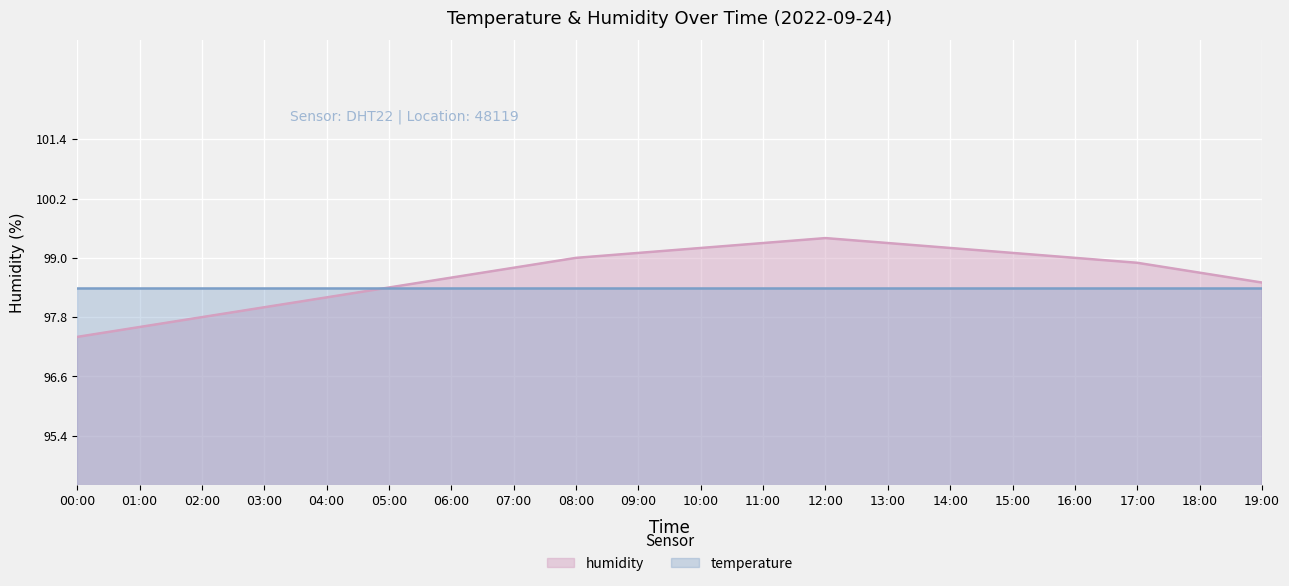

Rank the categories by value from lowest to highest.

00:00, 01:00, 02:00, 03:00, 04:00, 05:00, 19:00, 06:00, 18:00, 07:00, 17:00, 08:00, 16:00, 09:00, 15:00, 10:00, 14:00, 11:00, 13:00, 12:00